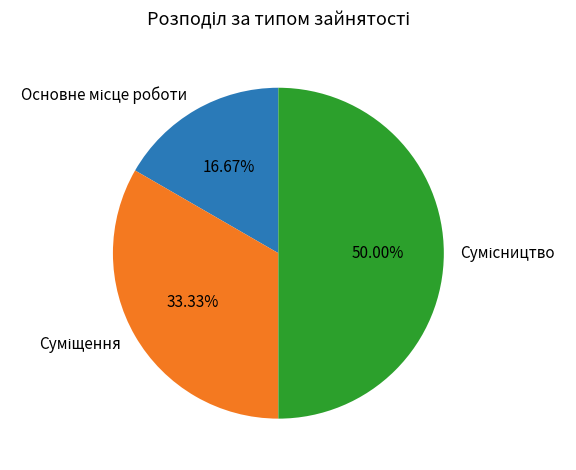

Is the sum of Суміщення and Основне місце роботи greater than half?

No